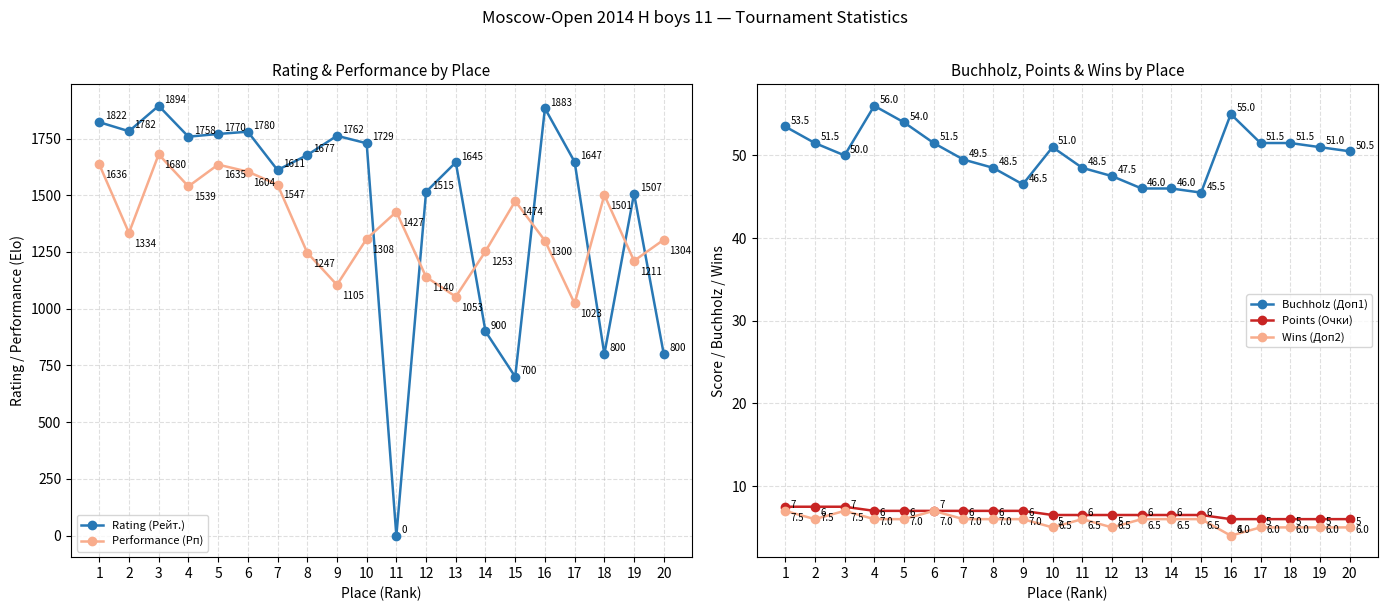

How many data points does each series have?

20